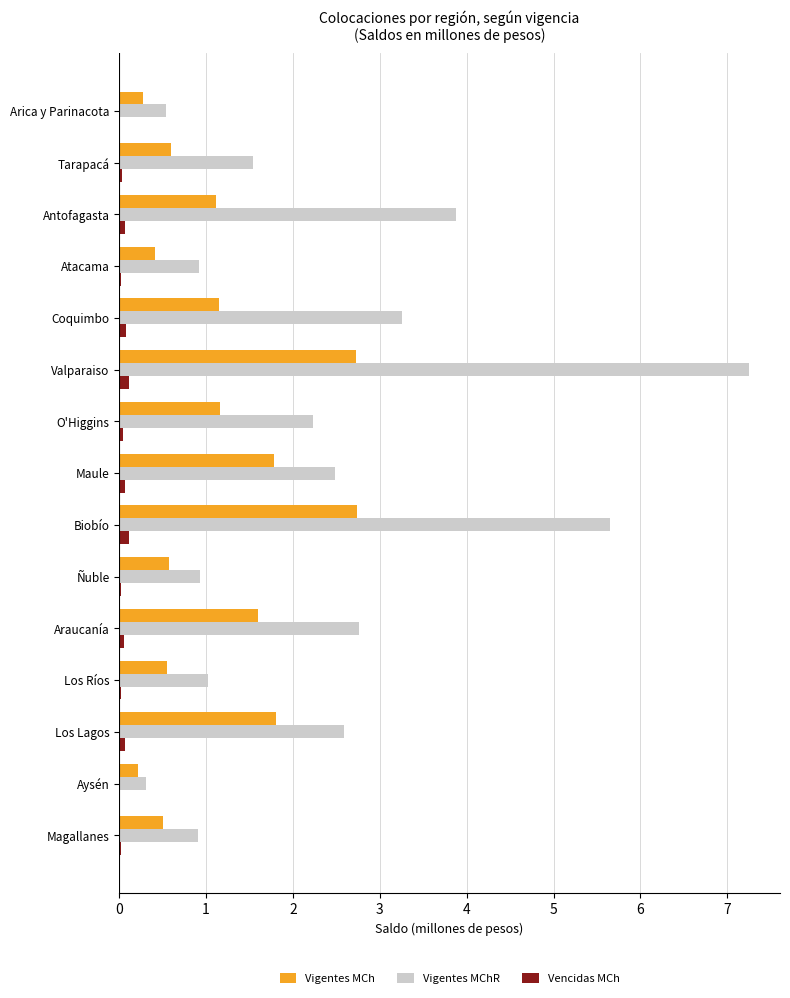

Which series has the widest spread of values?

Vigentes MChR